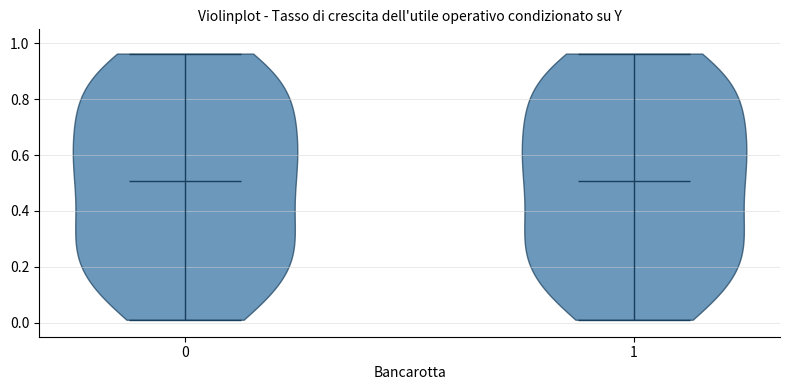

What is the lowest point the violin at x = 0 reaches on the y-axis? The values are not printed on the chart, so give them approximately, as read against the axis.

0.02